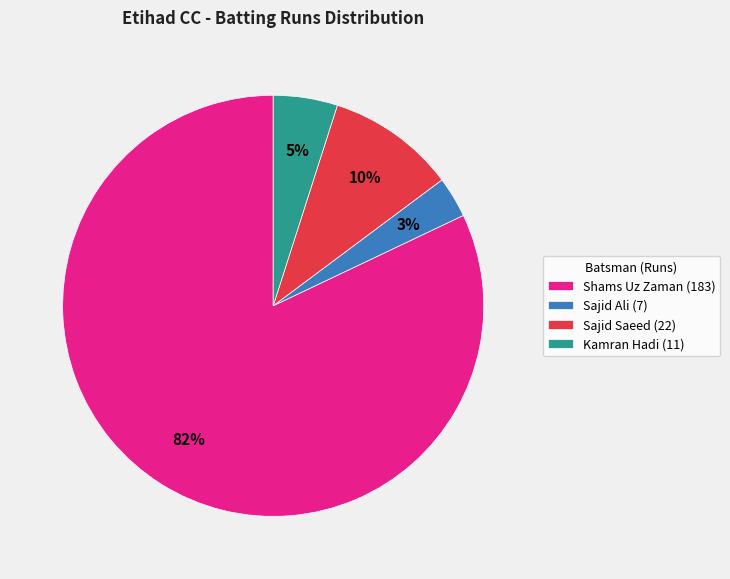

True or false: Sajid Ali (7) accounts for 13% of the total.

False